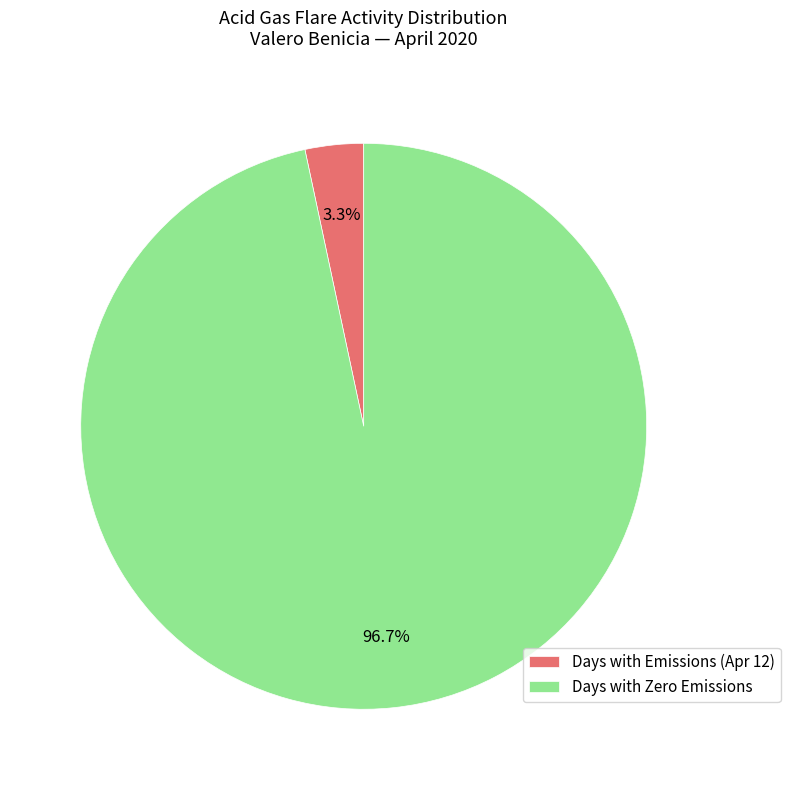

Which slice represents more than half of the pie?

Days with Zero Emissions